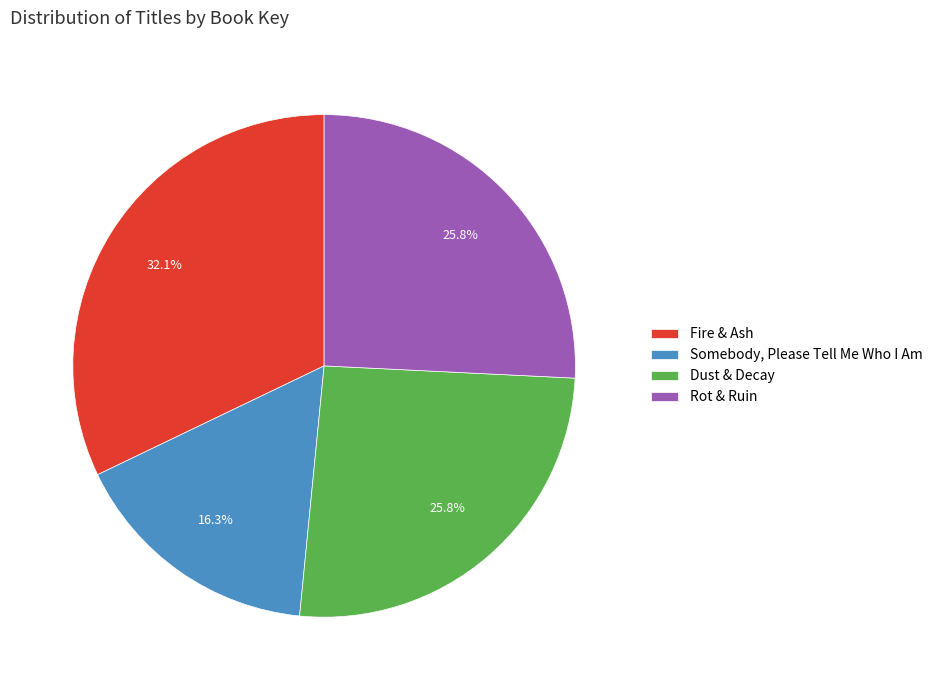

What portion of the pie excludes Rot & Ruin?

74.2%